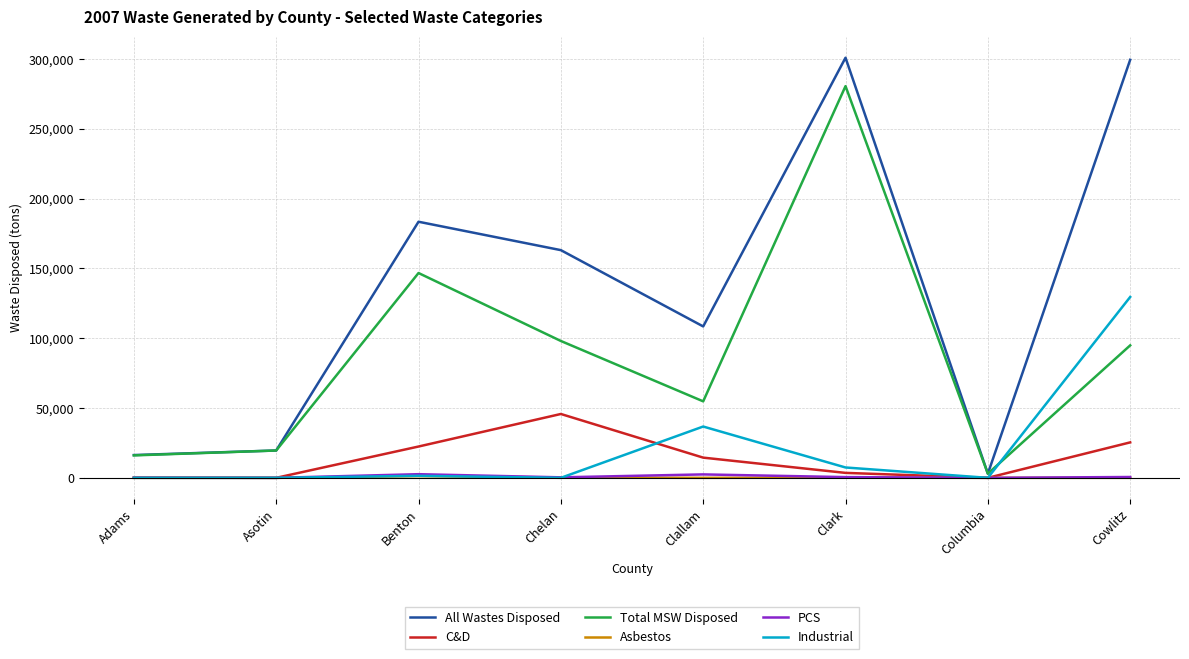

How many interior local valleys does the All Wastes Disposed series have?

2